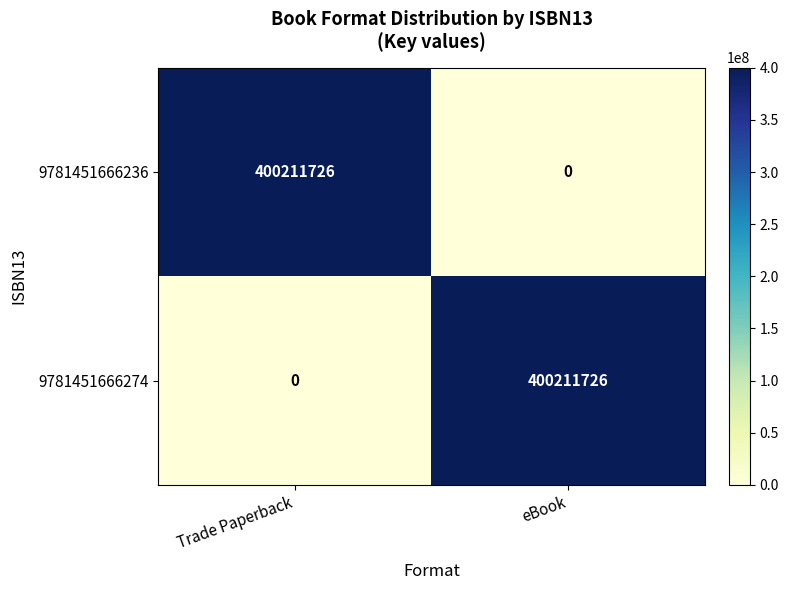

What is the spread (max minus min) of values at eBook?

400211726